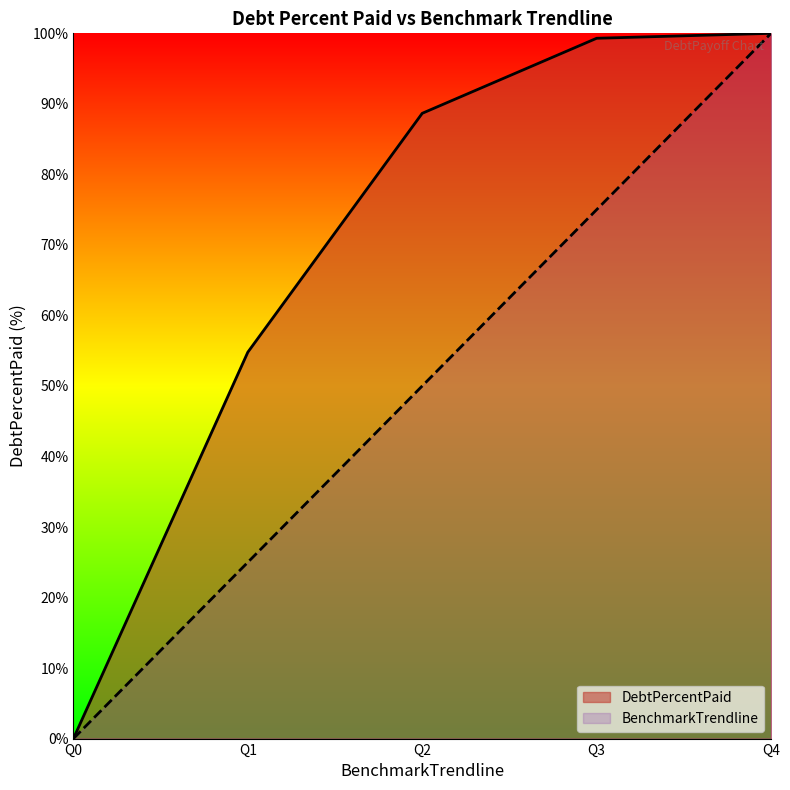

Reading left to right, transcribe all the data shown in this chart.

DebtPercentPaid: 0.0	54.8	88.7	99.3	100.0
BenchmarkTrendline: 0.0	25.0	50.0	75.0	100.0